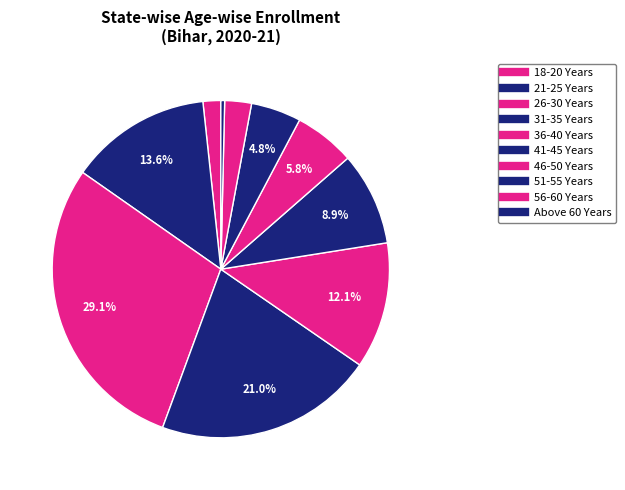

Rank the categories by value from lowest to highest.

Above 60 Years, 18-20 Years, 56-60 Years, 51-55 Years, 46-50 Years, 41-45 Years, 36-40 Years, 21-25 Years, 31-35 Years, 26-30 Years